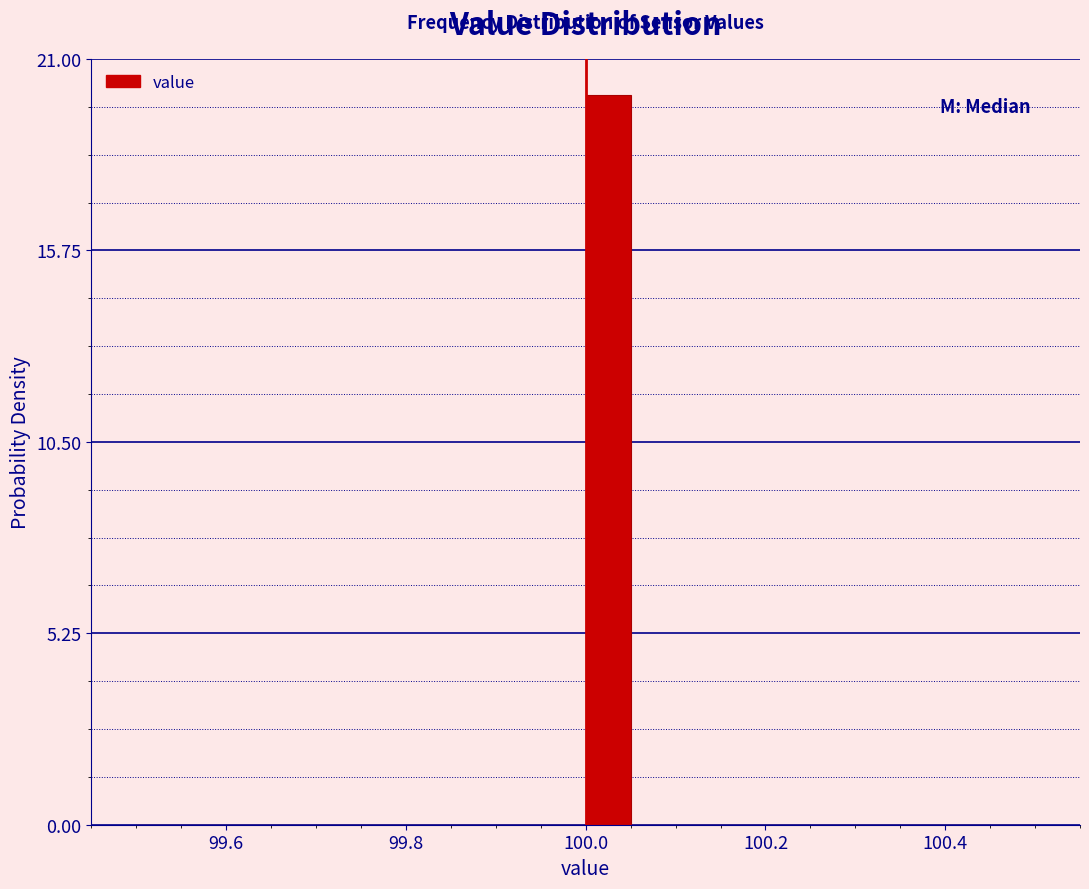

Read against the x-axis, roughly where is the centre of the tallest bar?

100.02